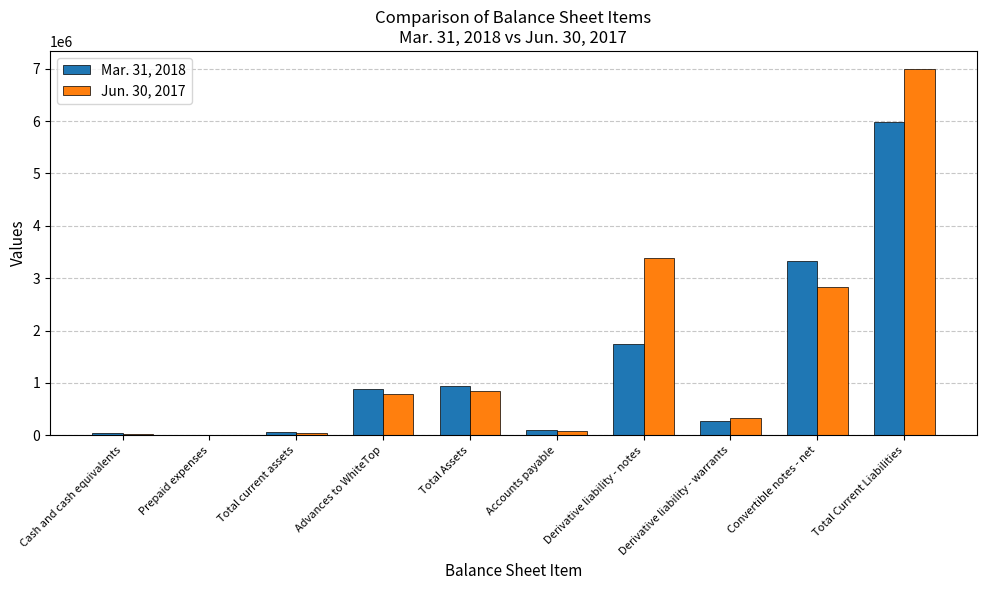

Which series has the largest total across all categories?

Jun. 30, 2017